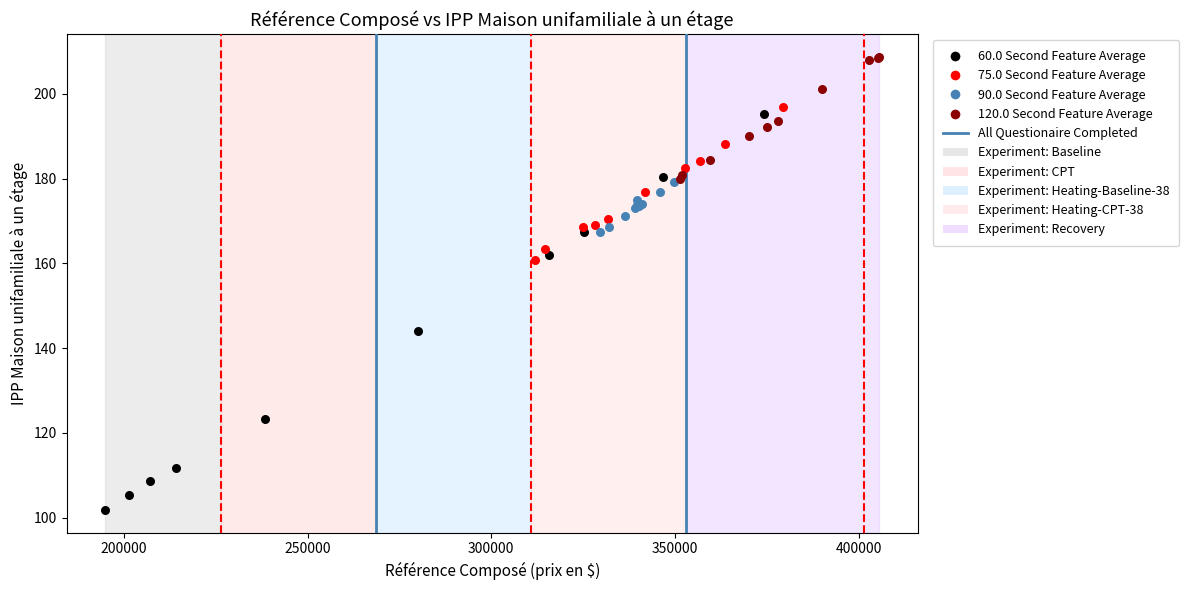

Which series has the widest spread of Y values?

60.0 Second Feature Average